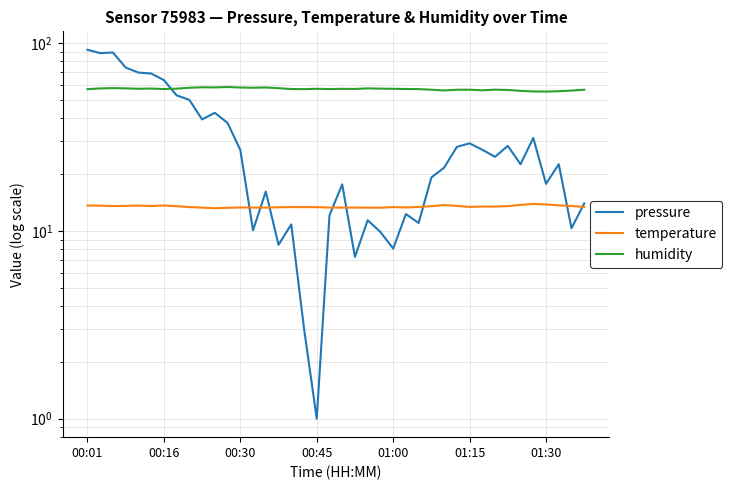

Which has a higher value, 12 or 00:30?

00:30